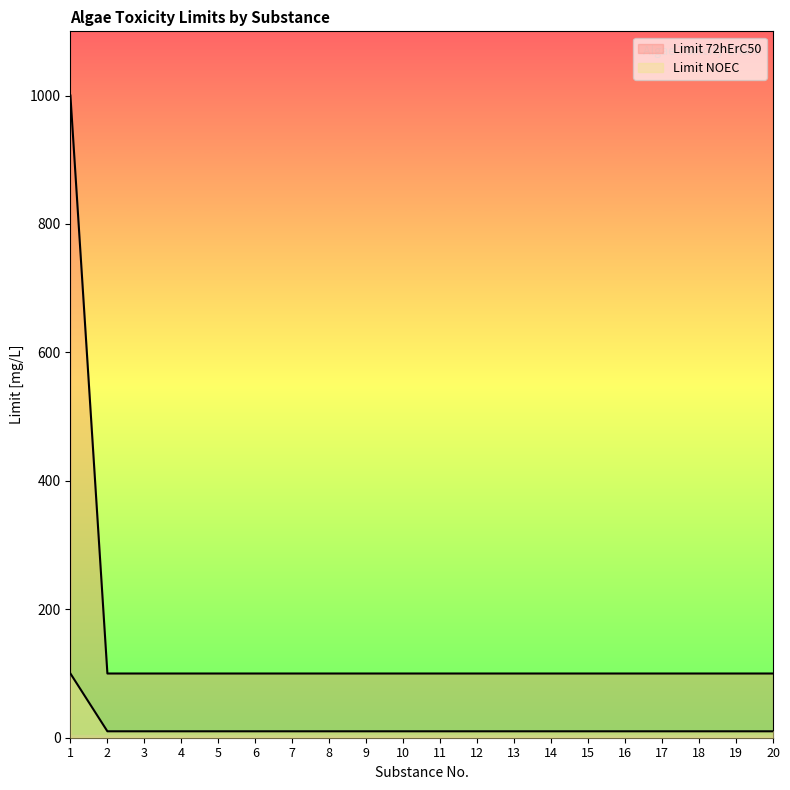

What is the difference between the highest and lowest values at 14?

90